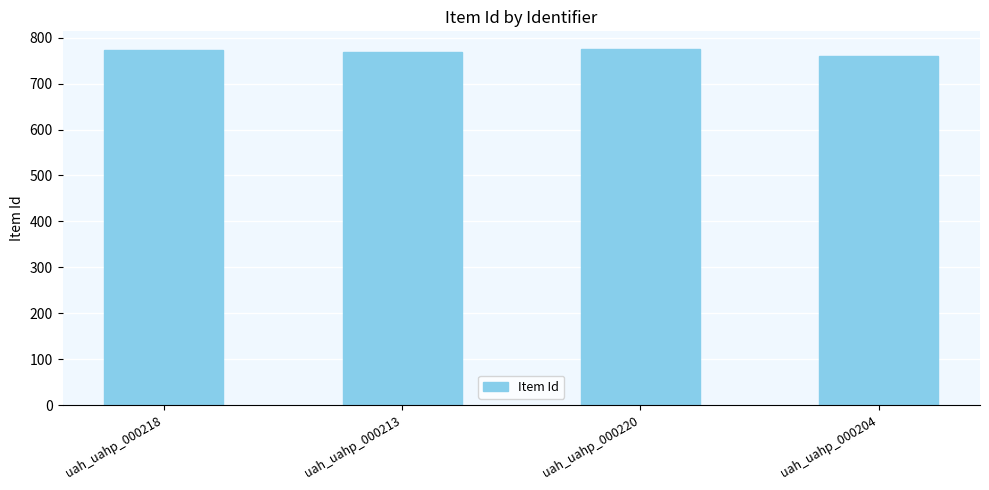

What is the maximum value shown in the chart?

775